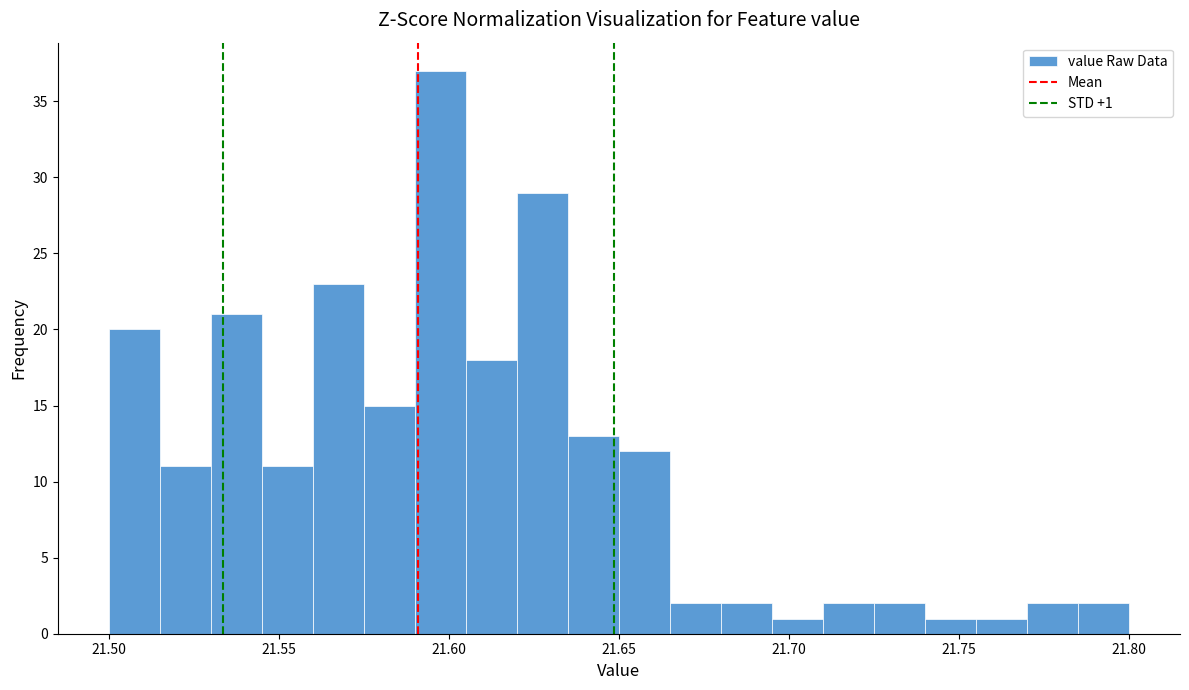

Around what value on the x-axis is the tallest bar? Give the approximate position of its centre, as read against the axis.

21.600